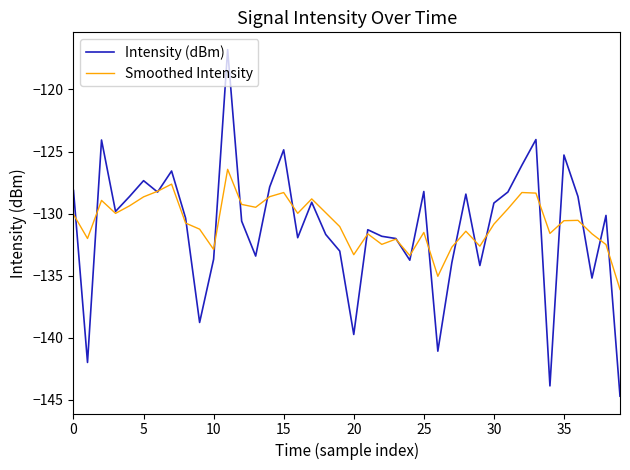

What is the maximum value shown in the chart?

-116.8